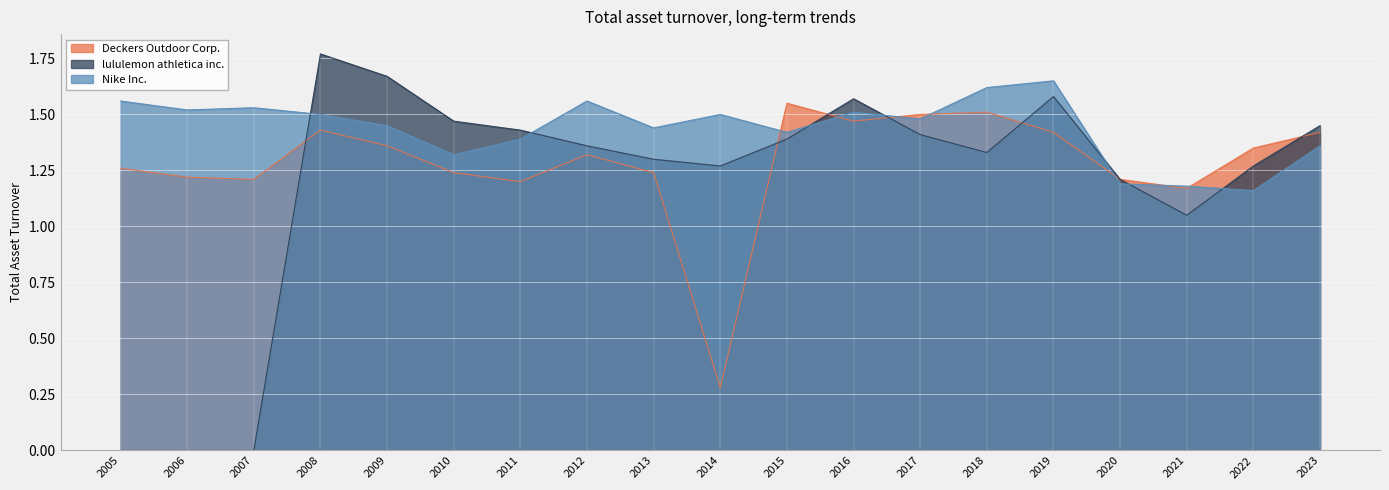

At how many categories does at least one series exceed 1?

19